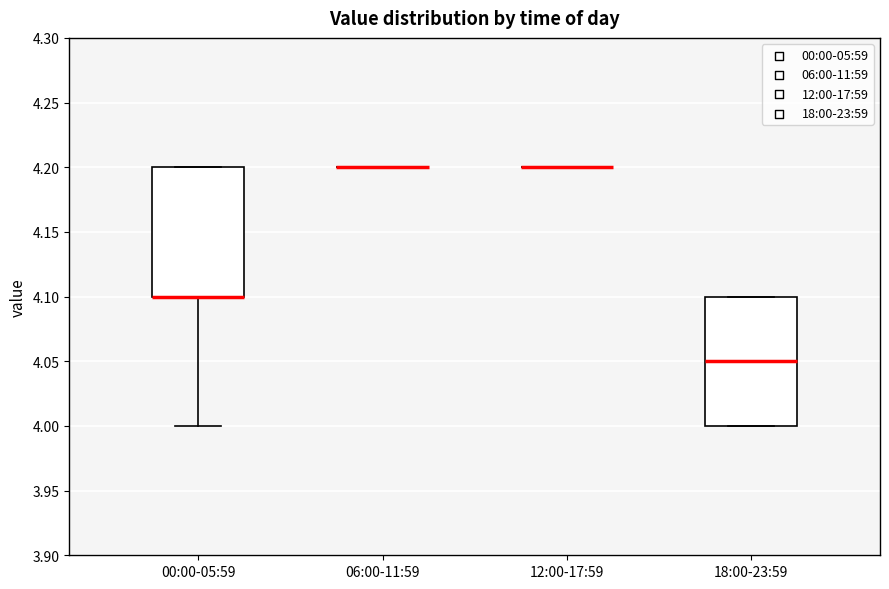

Reading left to right, transcribe this box plot: for each box, give where its median line is, the range the box spans, and where its two whiskers end, as read against the y-axis. The values are not printed on the chart, so give them approximately, as read against the axis.

00:00-05:59: median 4.10 (drawn on the box's lower edge), box 4.10 to 4.20, whiskers 4.00 to 4.20
06:00-11:59: box collapsed to a line at 4.20, whiskers 4.20 to 4.20
12:00-17:59: box collapsed to a line at 4.20, whiskers 4.20 to 4.20
18:00-23:59: median 4.05, box 4.00 to 4.10, whiskers 4.00 to 4.10